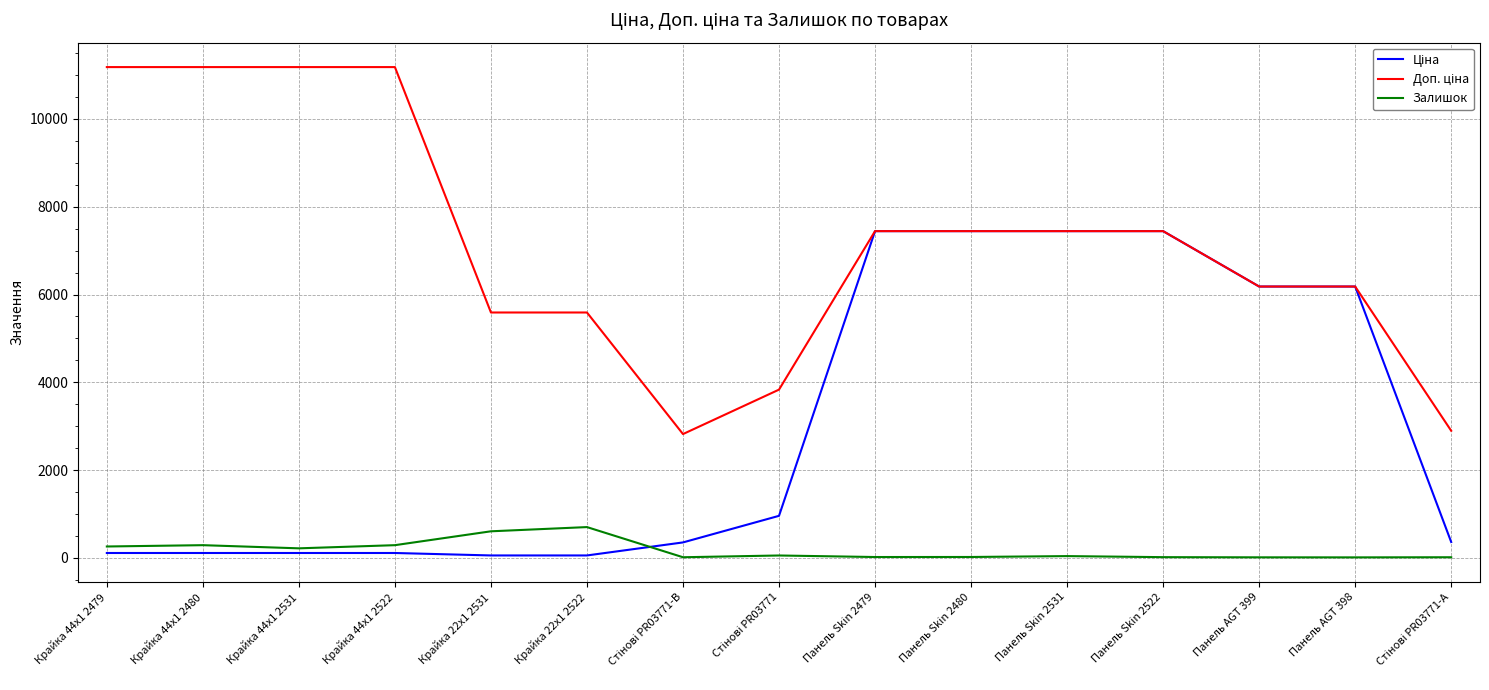

The value of Залишок at Крайка 22x1 2531 is 606.0. True or false?

True